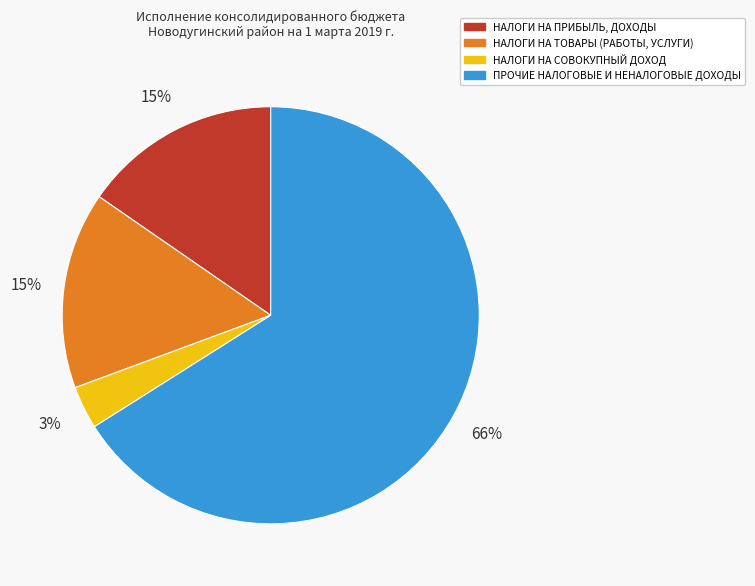

Is there a majority slice in this chart?

Yes